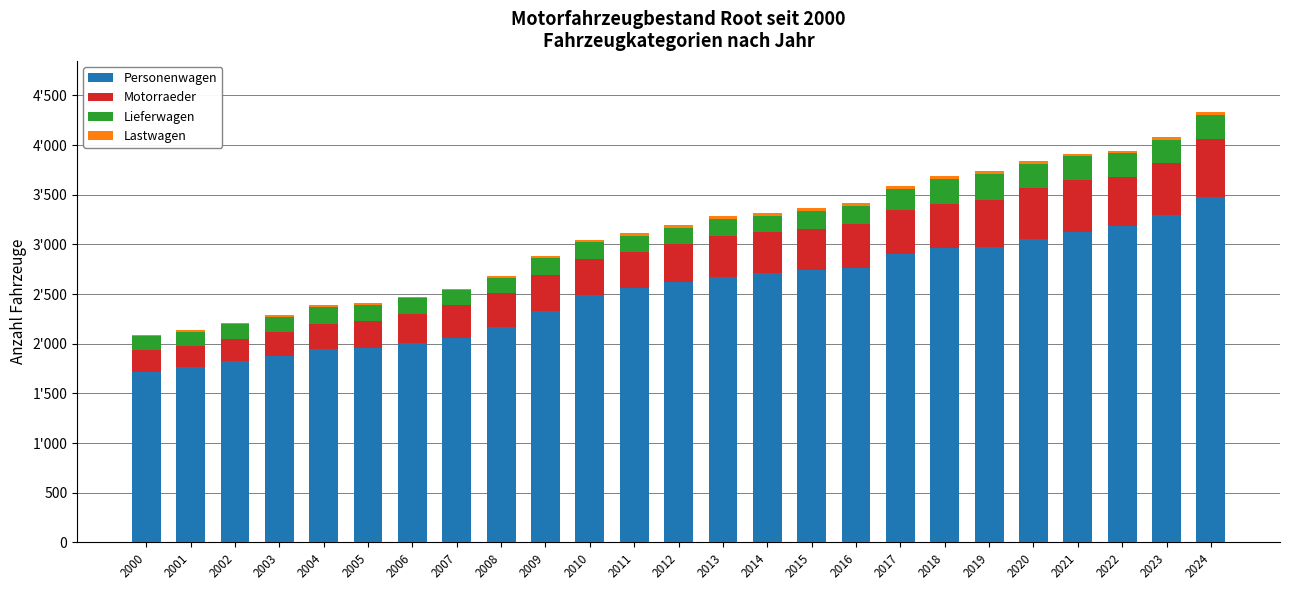

Does the chart contain stacked bars?

Yes